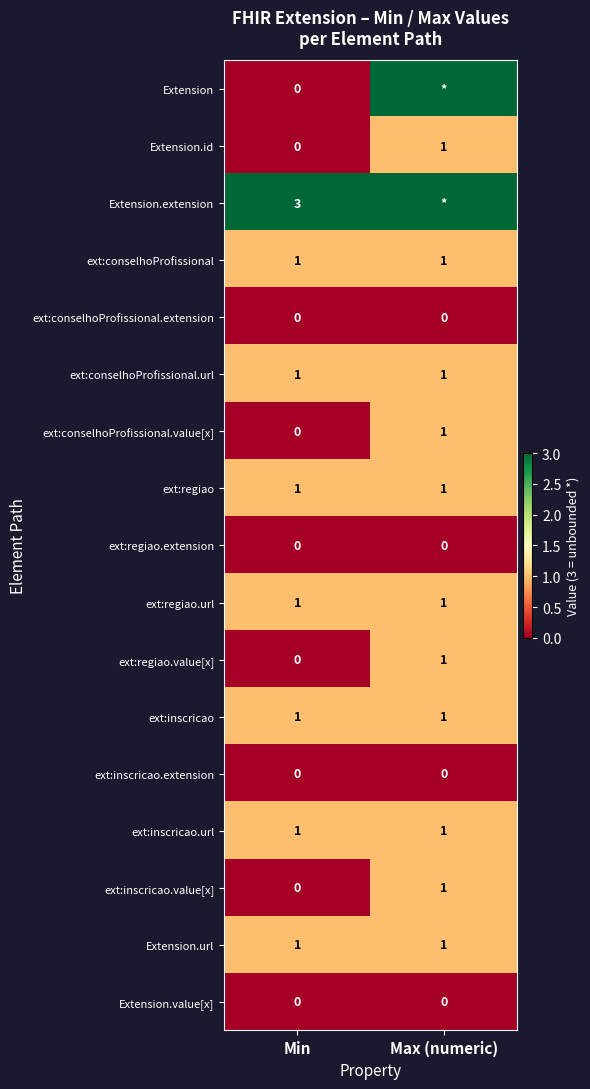

The value of ext:conselhoProfissional.url at Min is 1. True or false?

True